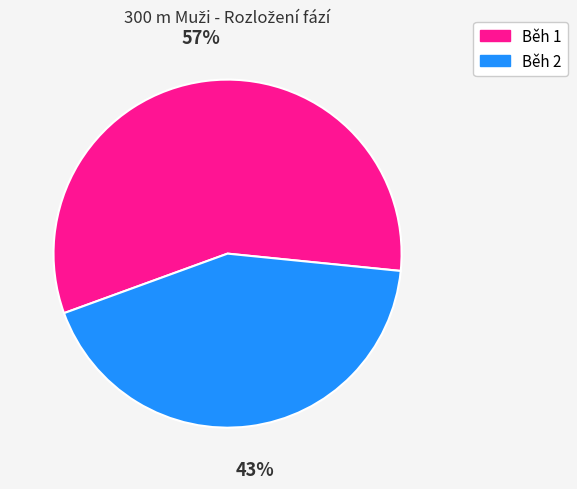

Which has a higher value, Běh 1 or Běh 2?

Běh 1